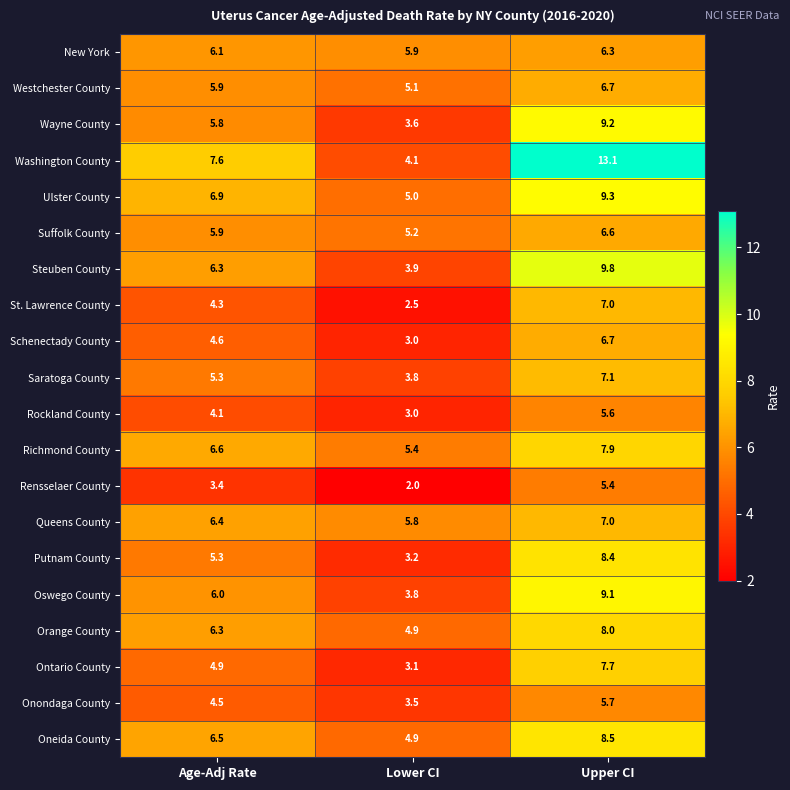

How many data points does each series have?

3